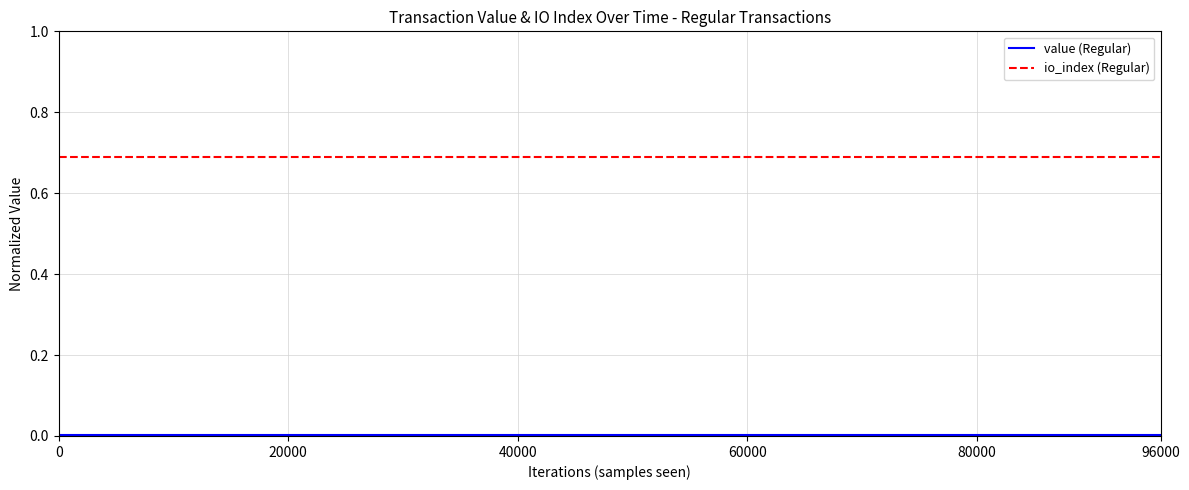

Which series has the largest total across all categories?

io_index (Regular)